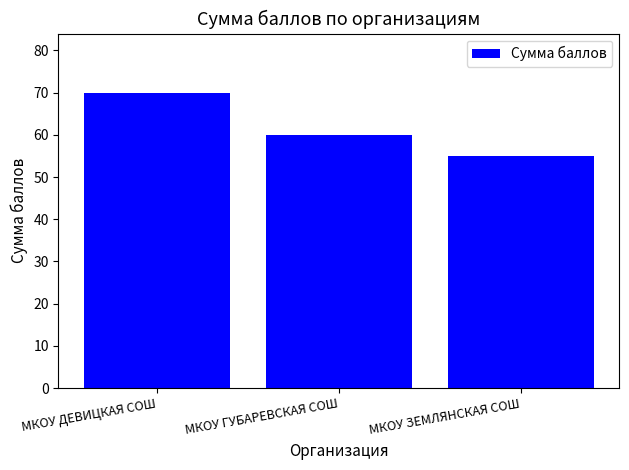

Where does the data first go above 60?

МКОУ ДЕВИЦКАЯ СОШ